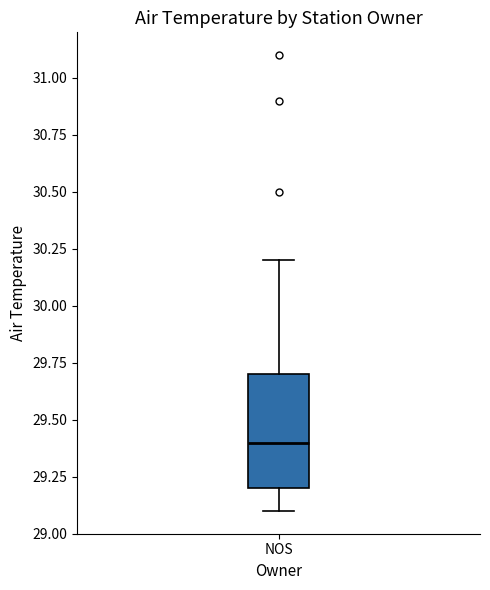

Read this box plot against the y-axis: the position of the median line, the range covered by the box, and the ends of both whiskers. The values are not printed on the chart, so give them approximately, as read against the axis.

median 29.4, box 29.2 to 29.7, whiskers 29.1 to 30.2